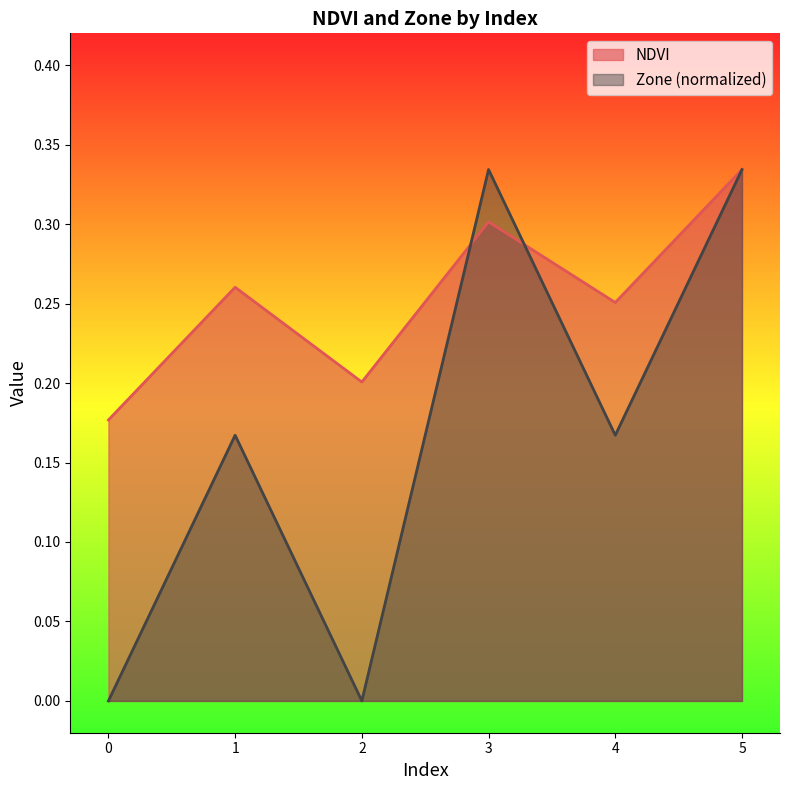

How many lines are shown in the chart?

2